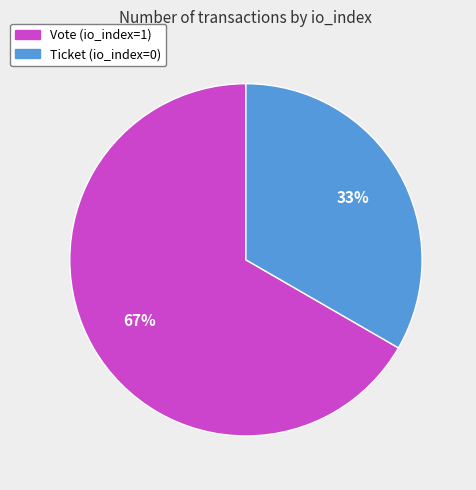

Which has a higher value, Ticket (io_index=0) or Vote (io_index=1)?

Vote (io_index=1)